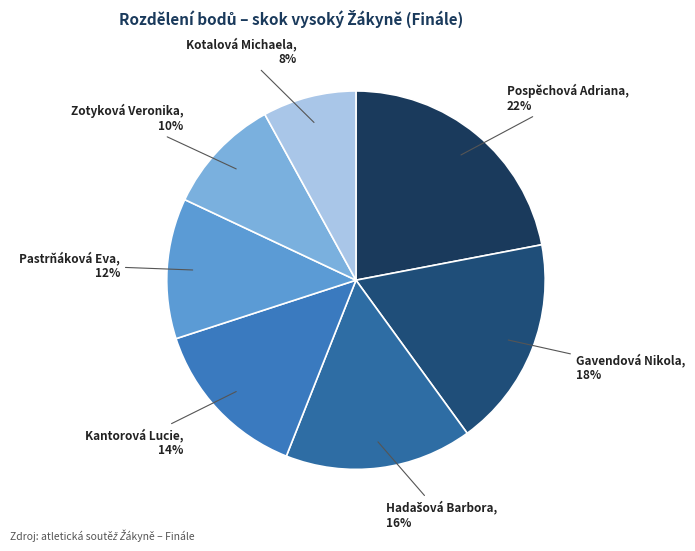

To the nearest percent, what is the difference between the largest and smallest slice percentages?

14%